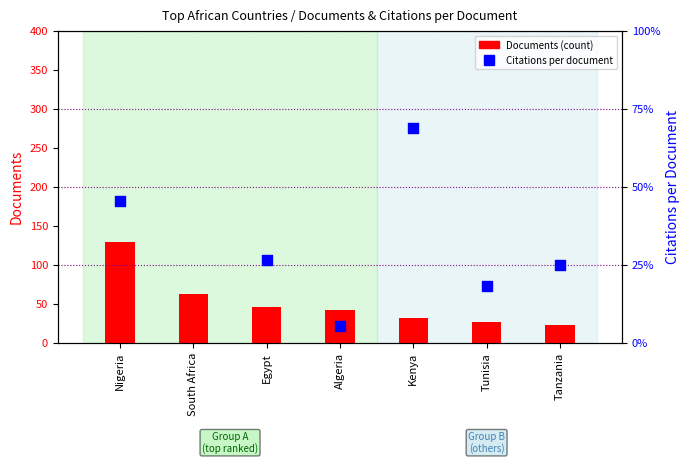

What are all the series names shown in the legend?

Documents (count), Citations per document